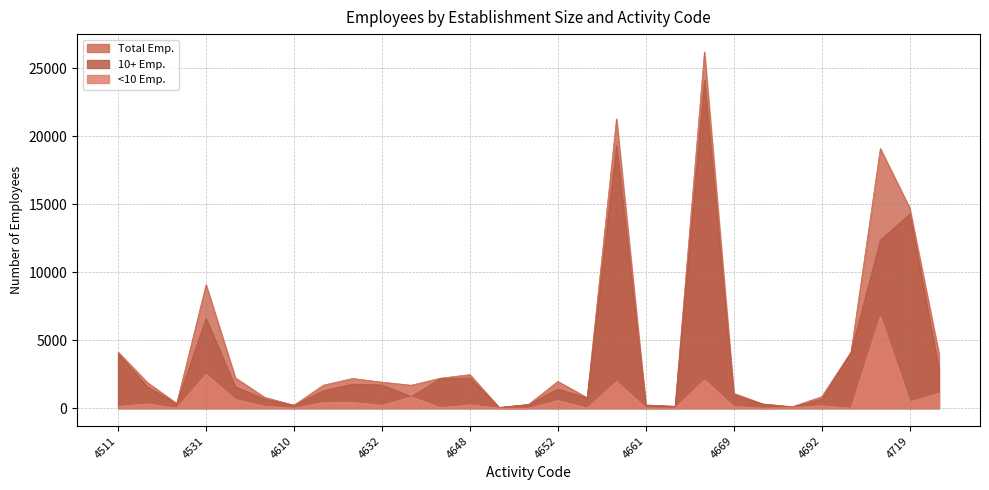

What is the sum of all <10 Emp. values?

19156